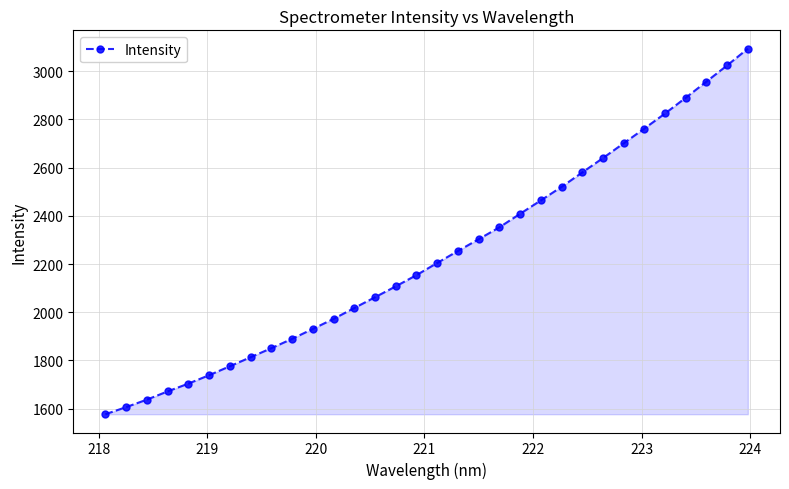

What is the value of the 29th point from the left?

2890.4